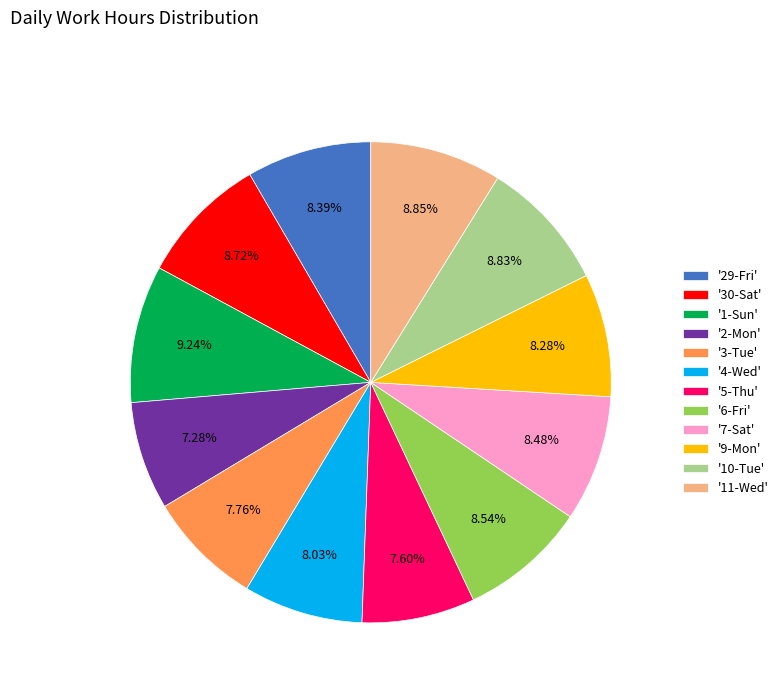

To the nearest percent, what is the difference between the largest and smallest slice percentages?

2%